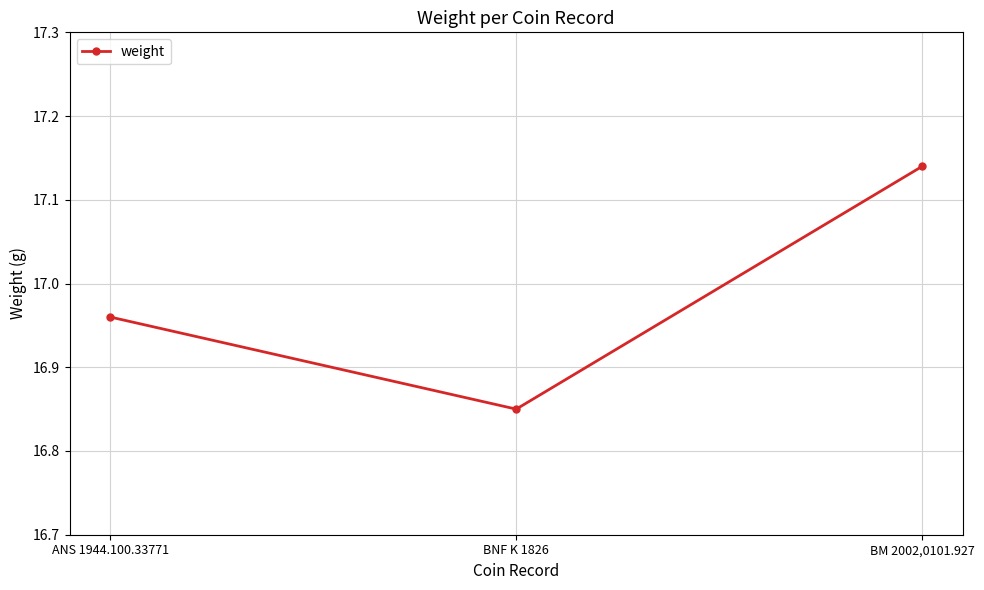

Rank the categories by value from highest to lowest.

BM 2002,0101.927, ANS 1944.100.33771, BNF K 1826